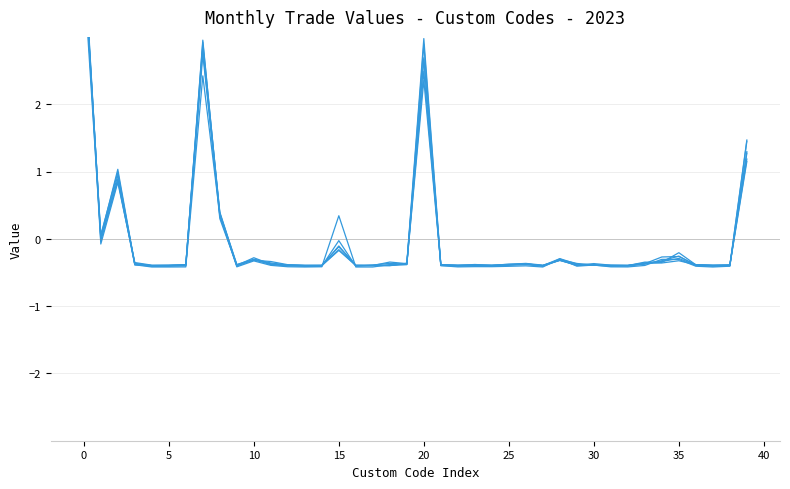

Which series has the largest total across all categories?

Value-Jun